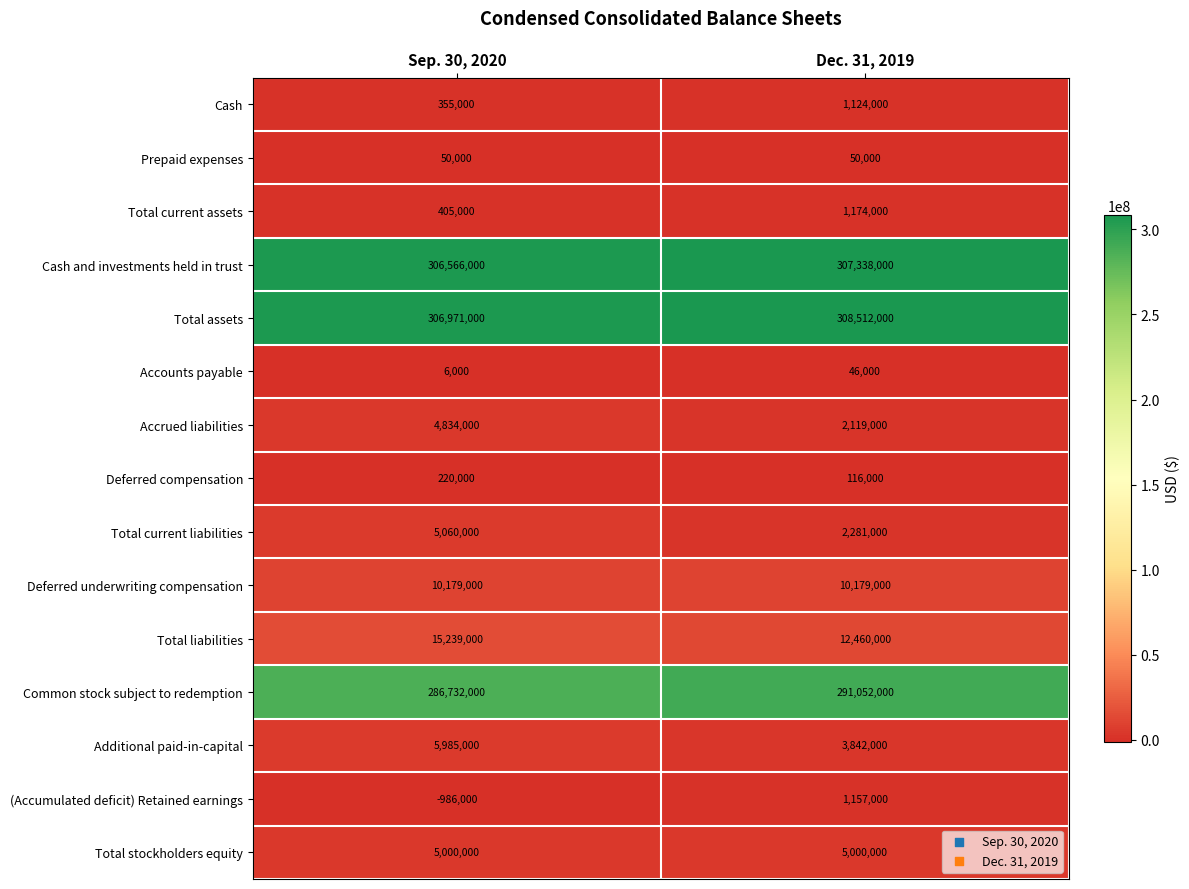

Read the Total current assets value at Dec. 31, 2019, to the nearest 100.

1174000